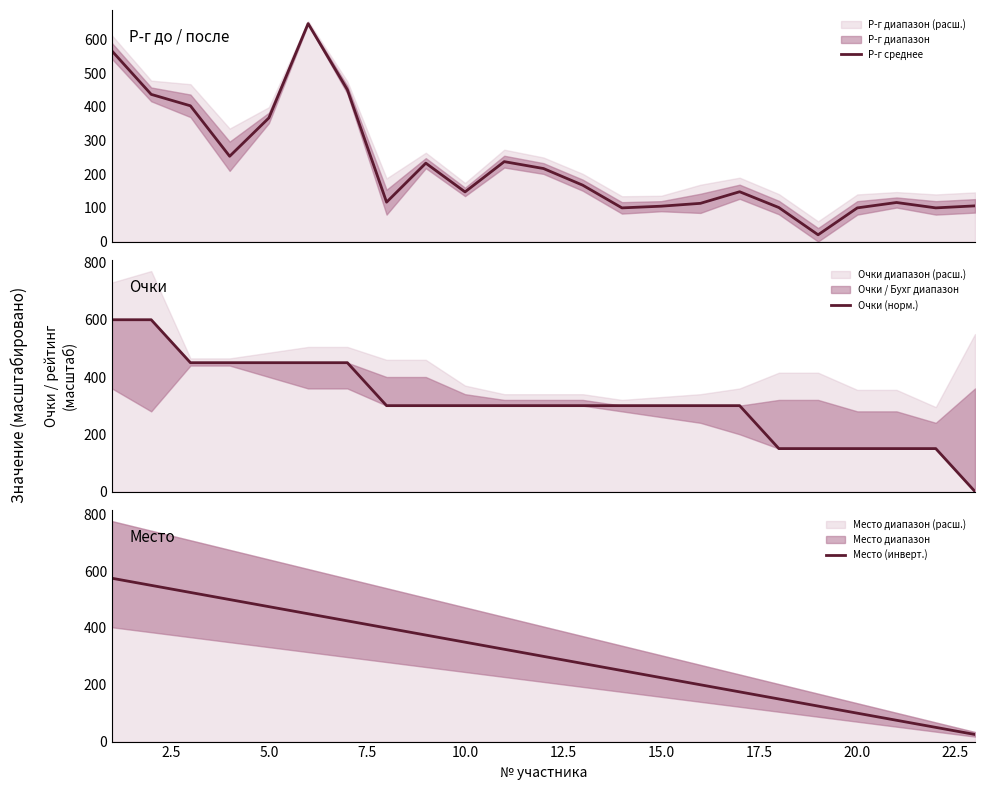

What is the minimum value for Р-г среднее?

20.0